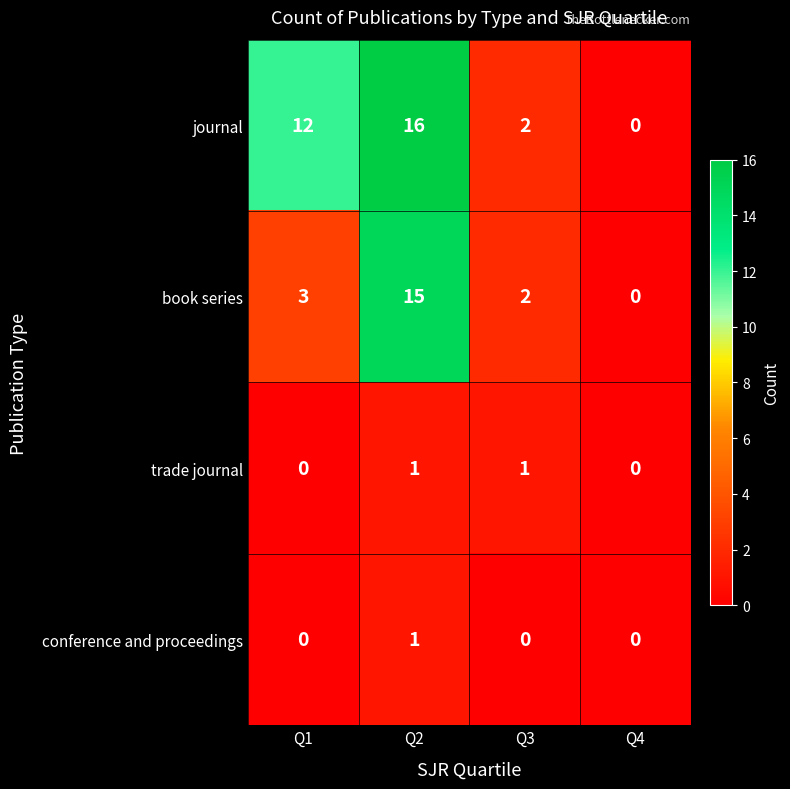

Is the value of book series at Q2 greater than the value of trade journal at Q1?

Yes